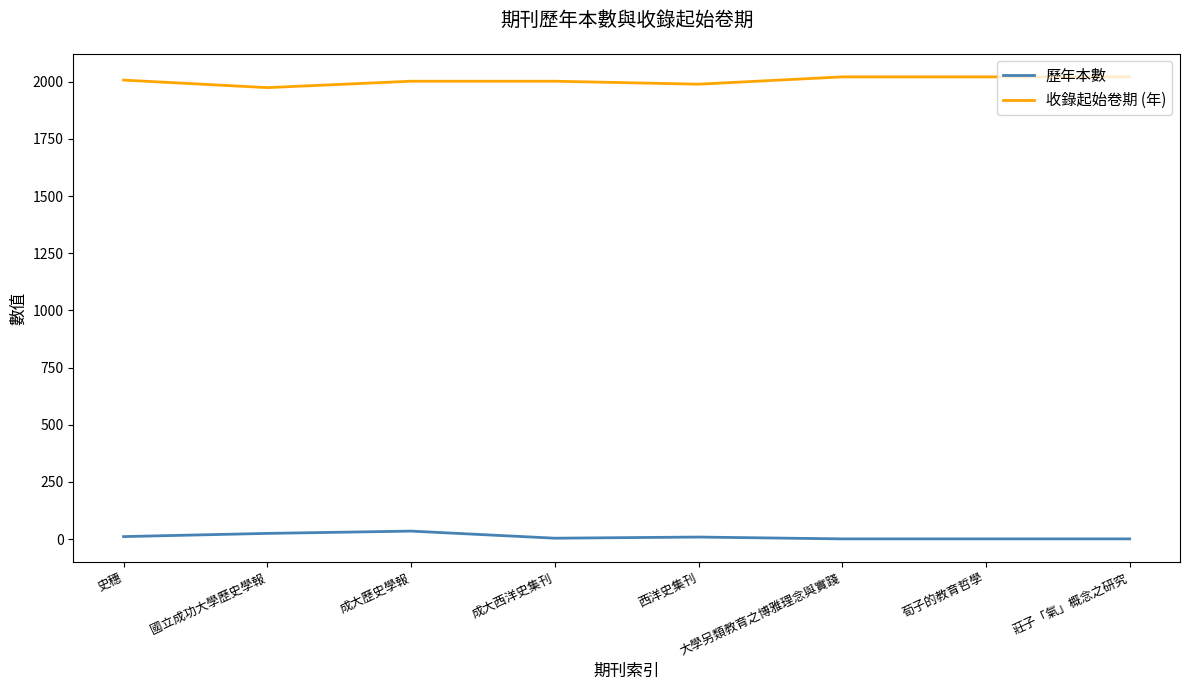

What is the maximum value for 收錄起始卷期 (年)?

2021